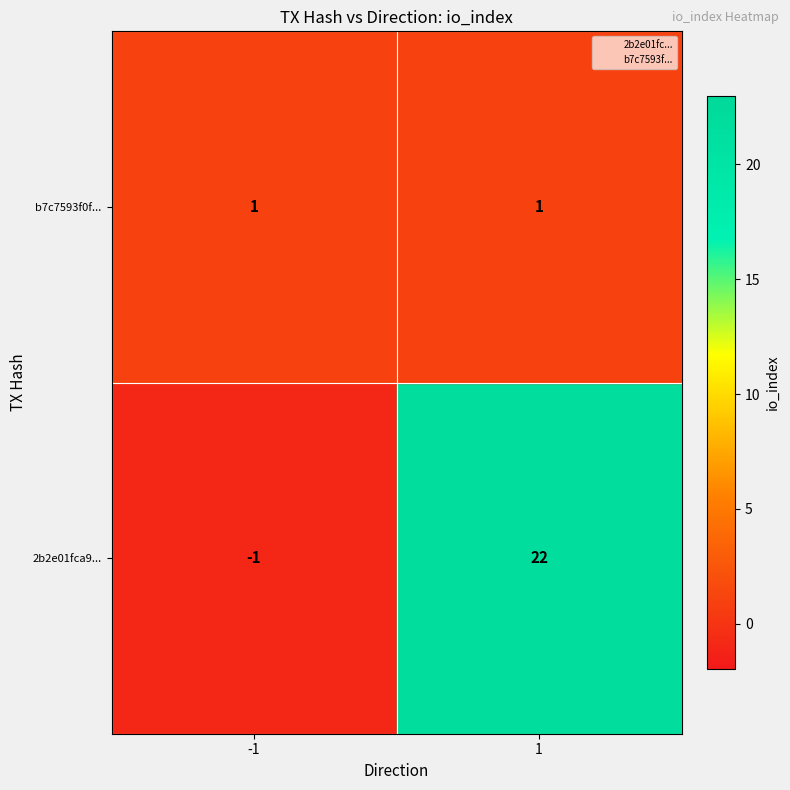

Which series has the largest total across all categories?

b7c7593f...